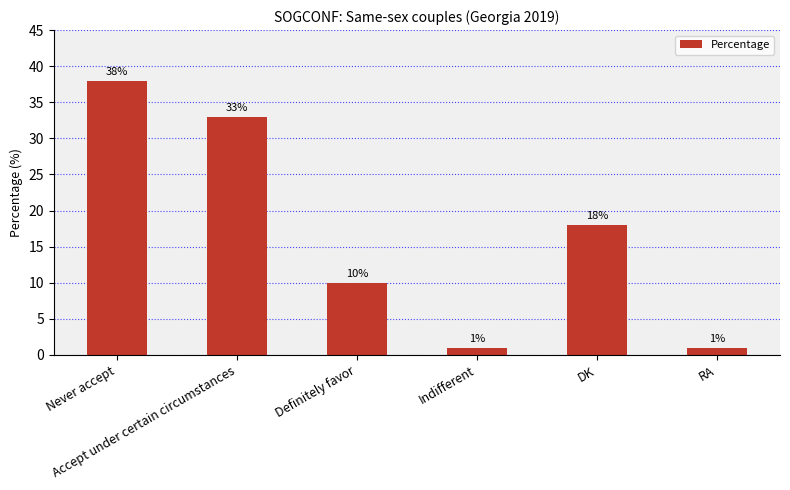

The value at Never accept is 23. True or false?

False